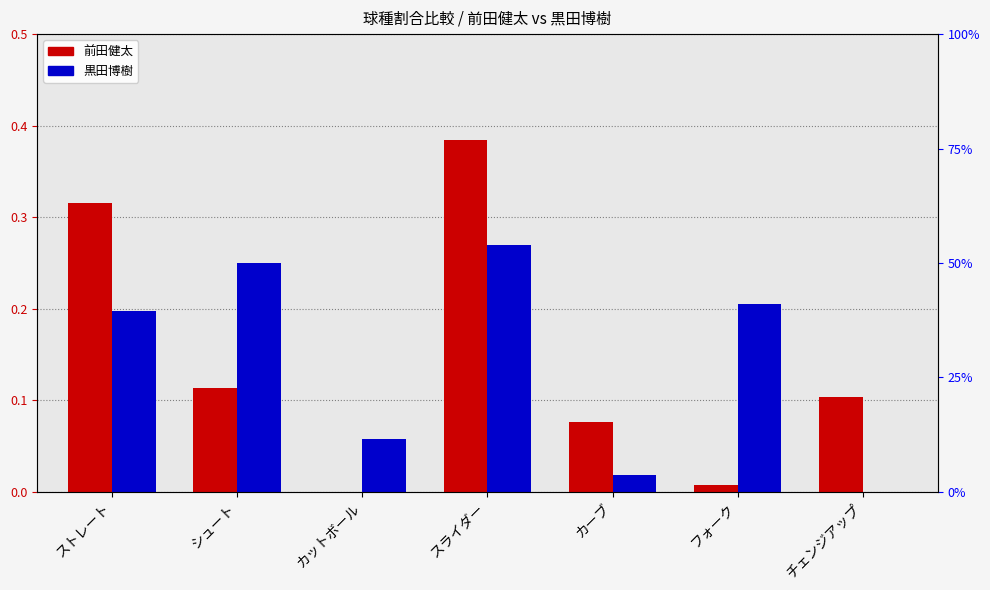

Which label corresponds to the largest value in the chart?

スライダー